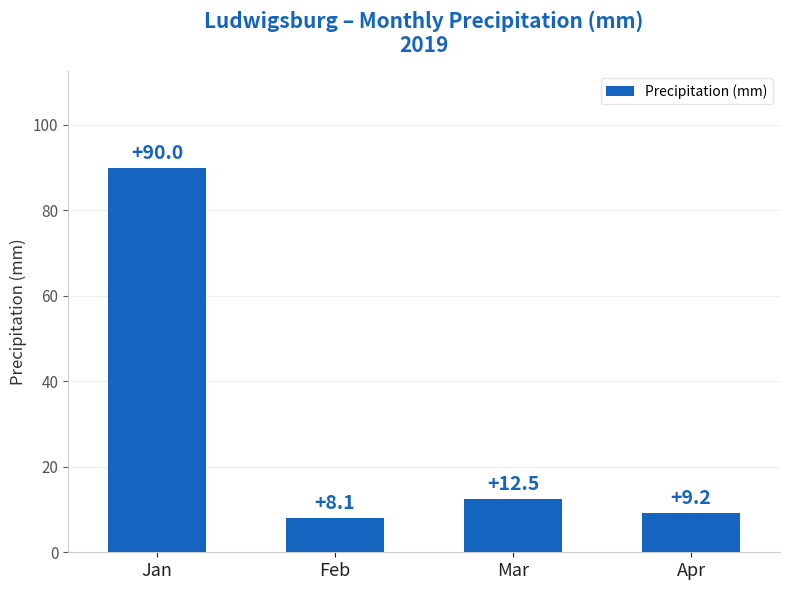

Approximately how many times larger is the value at Jan compared to Apr?

9.8